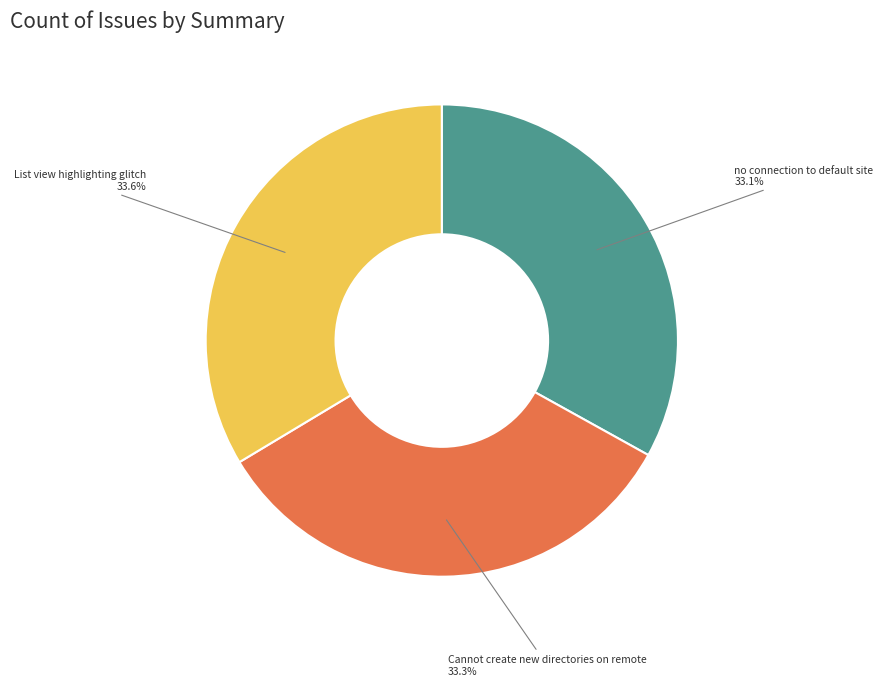

Combined, do List view highlighting glitch and Cannot create new directories on remote account for over 50%?

Yes